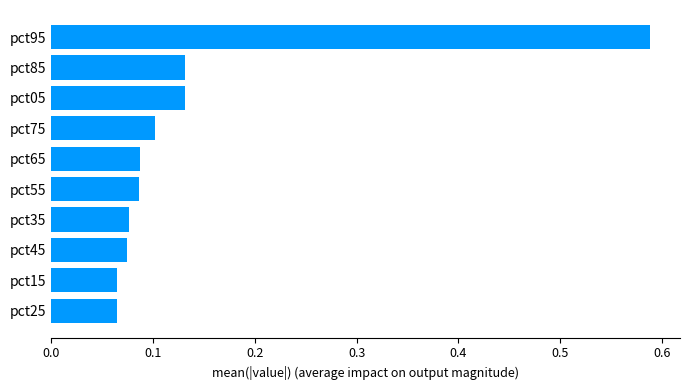

How many bars are there in total?

10